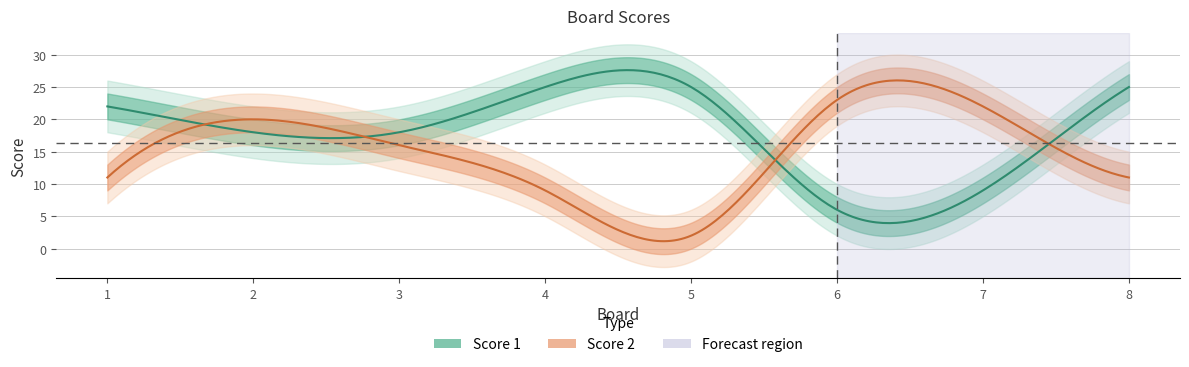

What is the spread (max minus min) of values at 6?

17